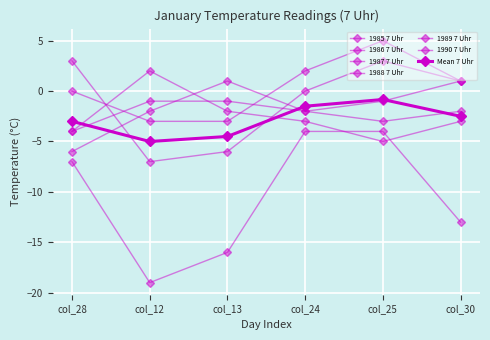

Reading right to left, list all the values displayed in this chart.

1985 7 Uhr: col_30=1	col_25=-1	col_24=-2	col_13=-1	col_12=-1	col_28=-4
1986 7 Uhr: col_30=-2	col_25=-3	col_24=-2	col_13=1	col_12=-2	col_28=-6
1987 7 Uhr: col_30=-13	col_25=-4	col_24=-4	col_13=-16	col_12=-19	col_28=-7
1988 7 Uhr: col_30=1	col_25=5	col_24=2	col_13=-3	col_12=-3	col_28=0
1989 7 Uhr: col_30=-3	col_25=-5	col_24=-3	col_13=-2	col_12=2	col_28=-4
1990 7 Uhr: col_30=1	col_25=3	col_24=0	col_13=-6	col_12=-7	col_28=3